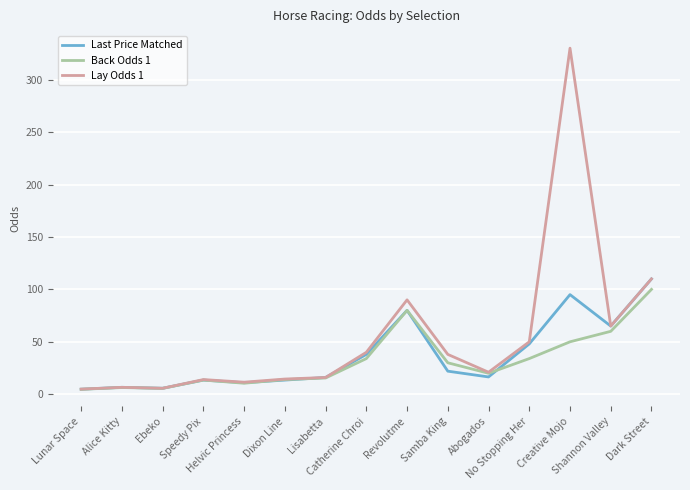

True or false: Back Odds 1 has a value of 31.0 at Abogados.

False